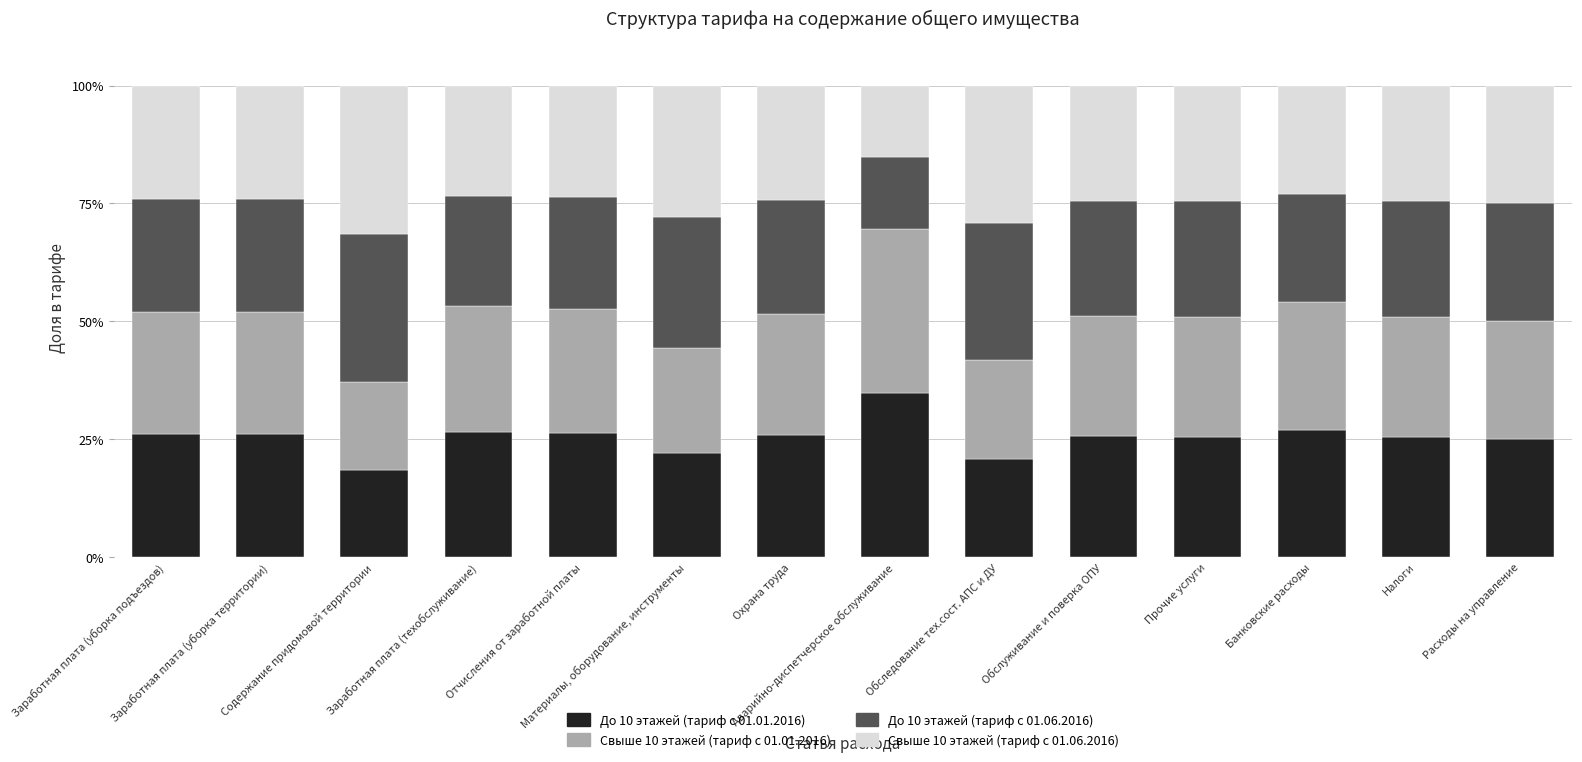

What is the difference between the second highest and minimum values in the До 10 этажей (тариф с 01.01.2016) series?

8.5